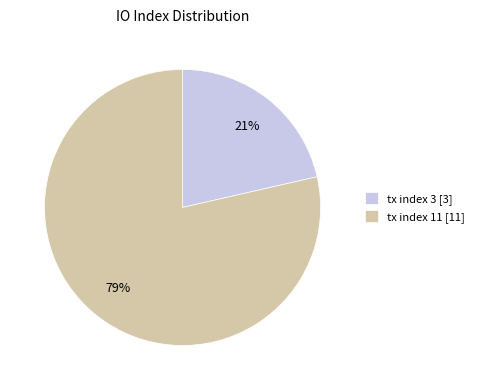

To the nearest percent, what is the combined percentage of tx index 11 [11] and tx index 3 [3]?

100%